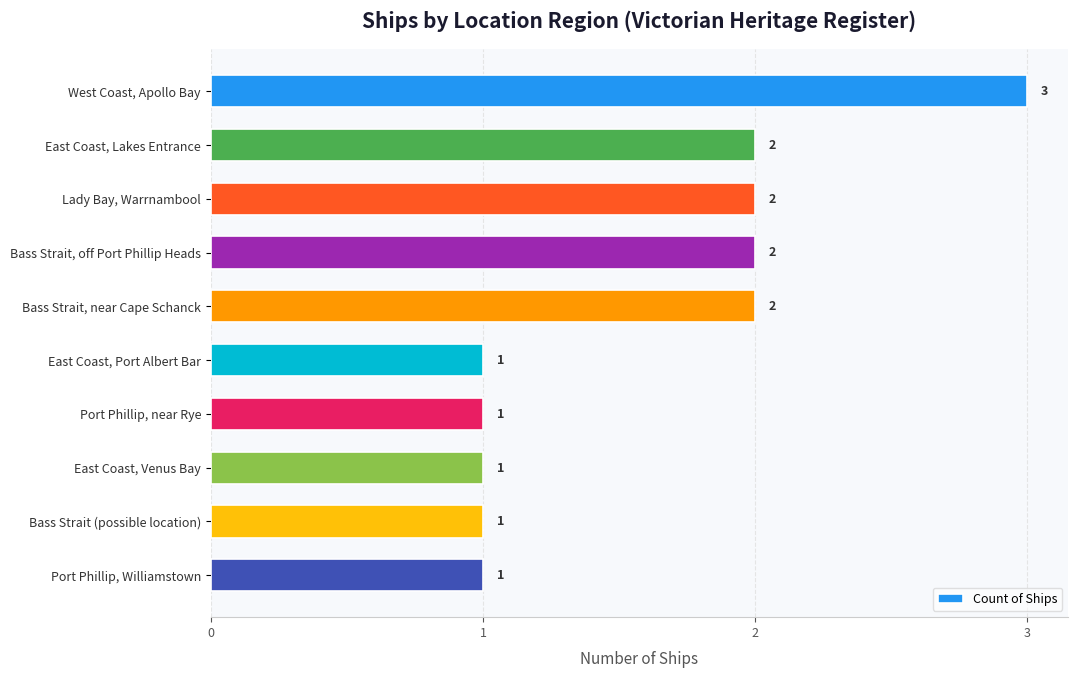

Is it true that the value at Bass Strait, near Cape Schanck is 2?

True